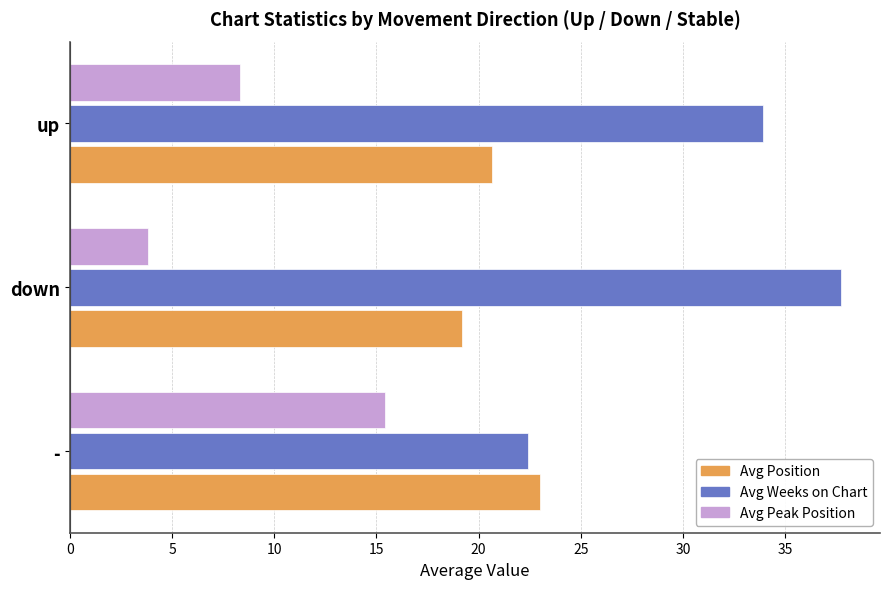

Which series has the widest spread of values?

Avg Weeks on Chart